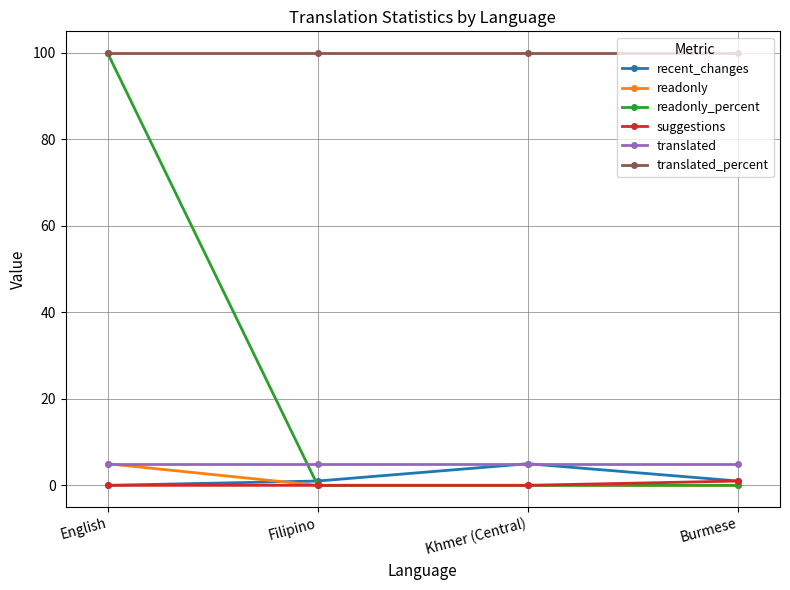

How many data points does each series have?

4